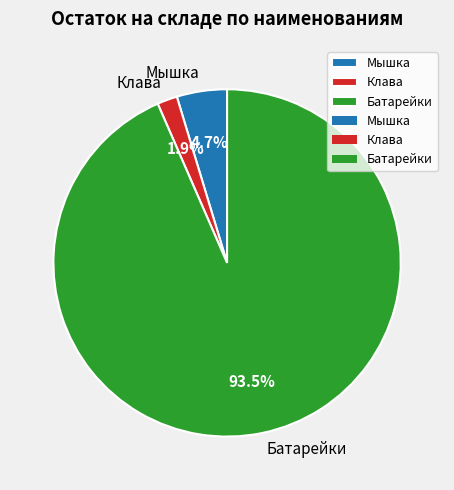

To the nearest percent, what is the difference between the largest and smallest slice percentages?

92%